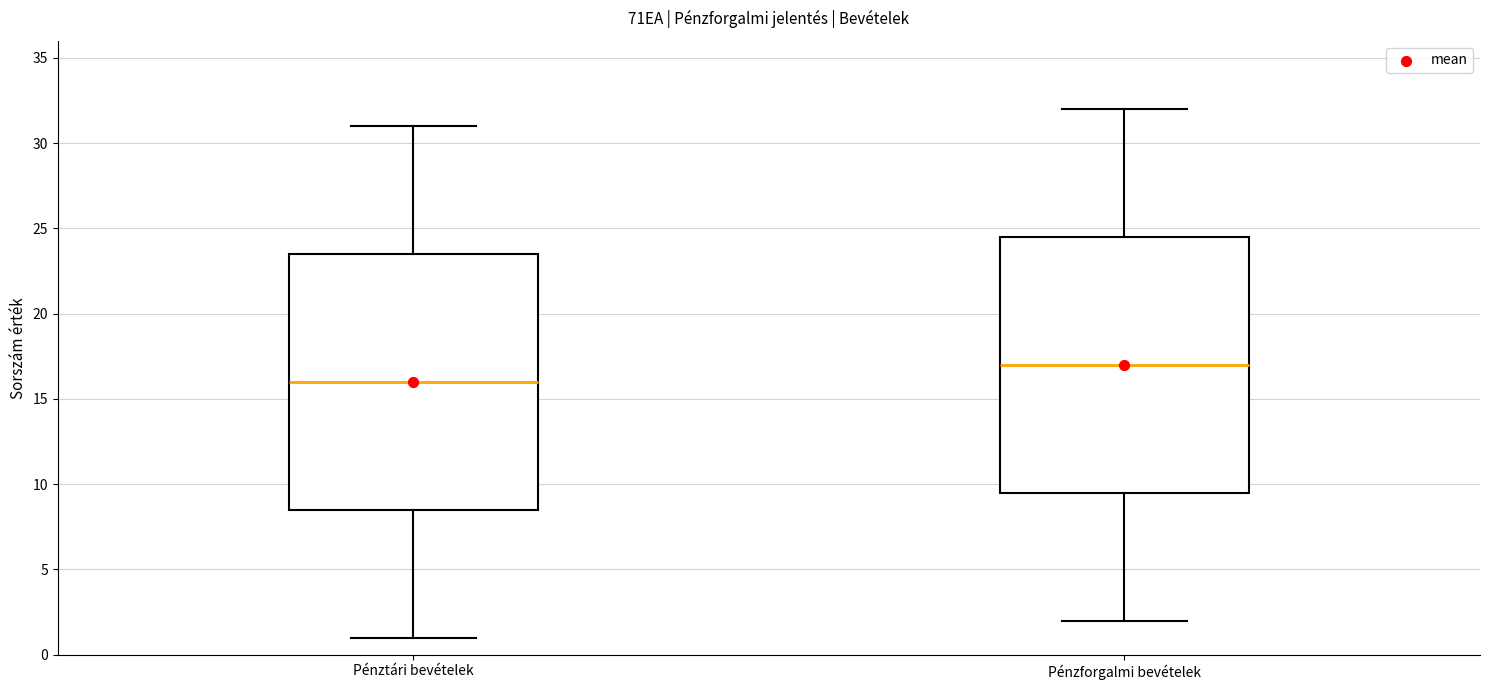

Reading left to right, transcribe this box plot: for each box, give where its median line is, the range the box spans, and where its two whiskers end, as read against the y-axis. The values are not printed on the chart, so give them approximately, as read against the axis.

Pénztári bevételek: median 16.0, box 8.5 to 23.5, whiskers 1.0 to 31.0
Pénzforgalmi bevételek: median 17.0, box 9.5 to 24.5, whiskers 2.0 to 32.0